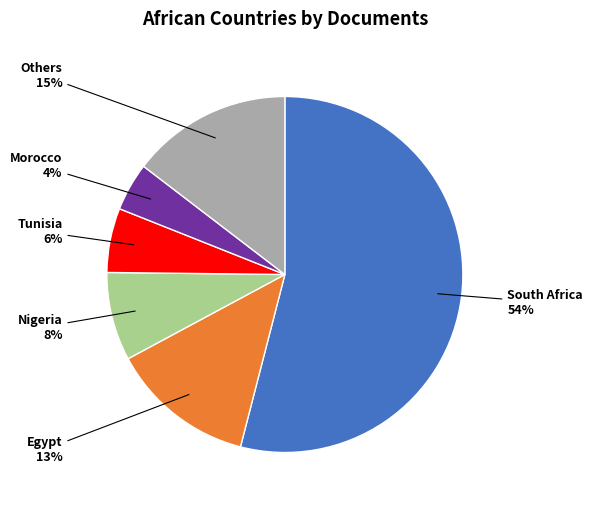

The South Africa slice represents 41% of the pie. True or false?

False